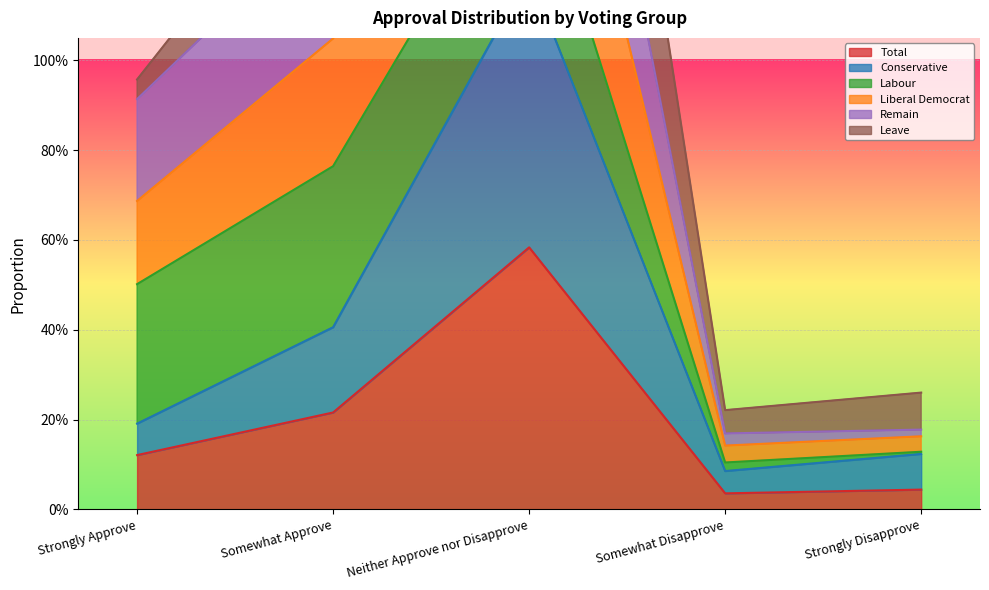

What is the total value across all series at Neither Approve nor Disapprove?

4.2